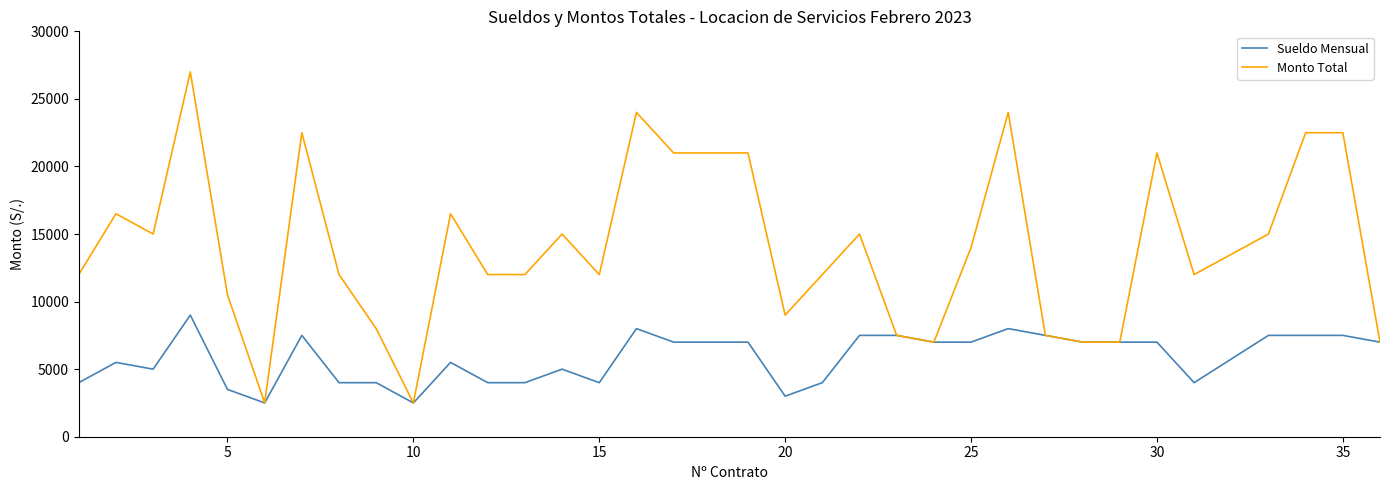

Which series has the widest spread of values?

Monto Total